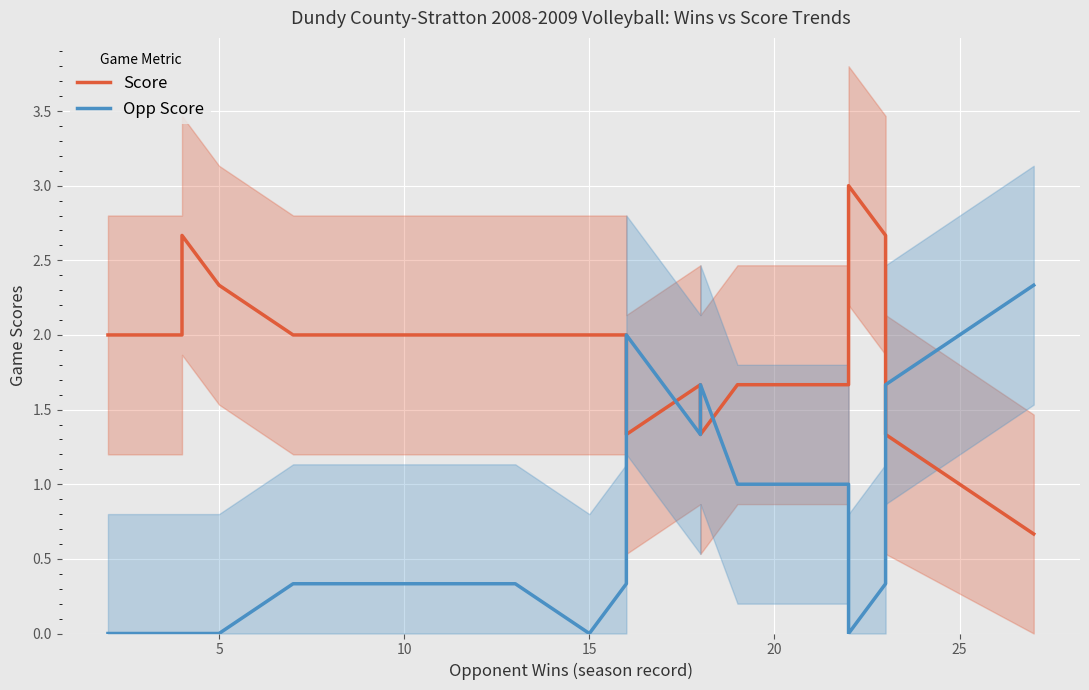

What is the average value of the Opp Score series?

0.6